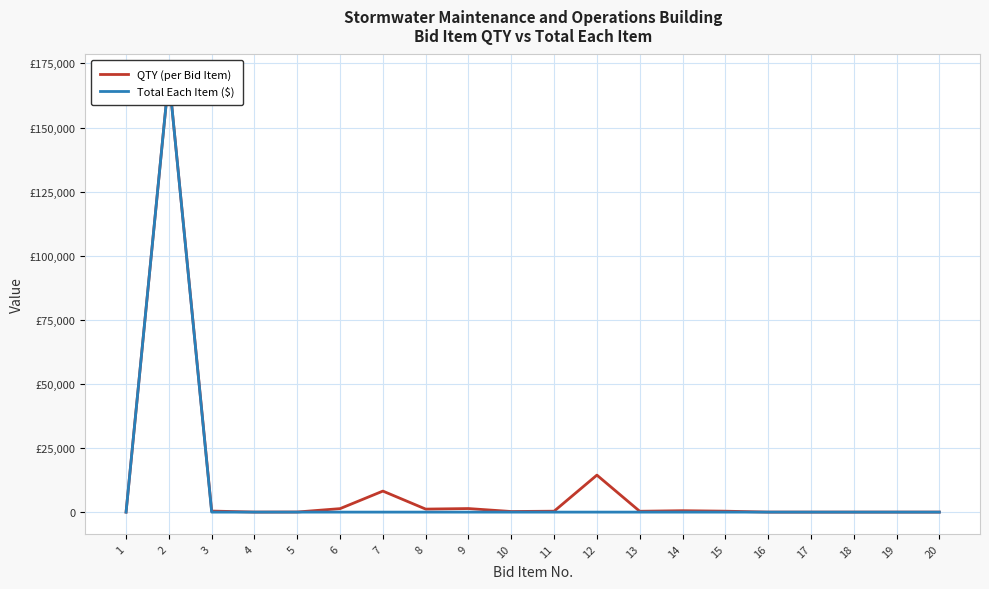

At which label does QTY (per Bid Item) first exceed 357?

2